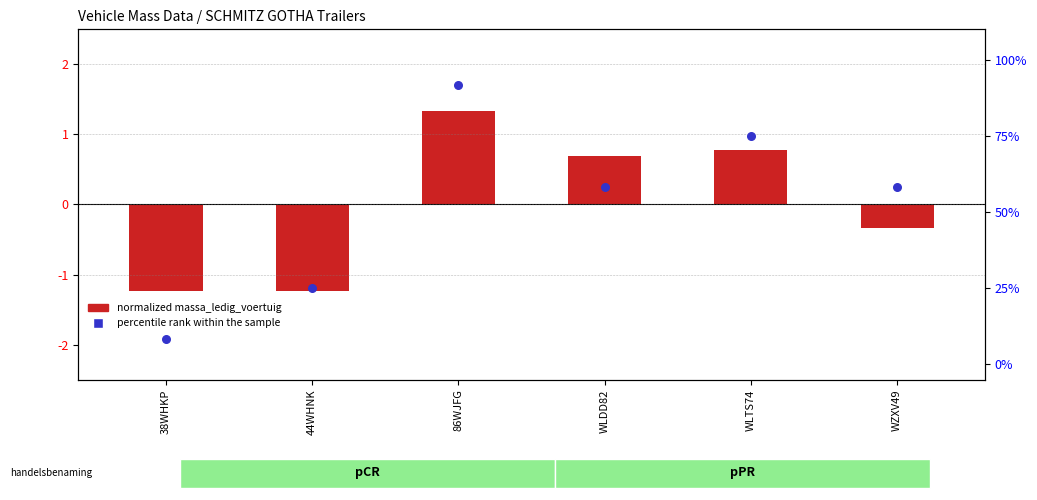

What is the total value across all series at WLTS74?

75.8